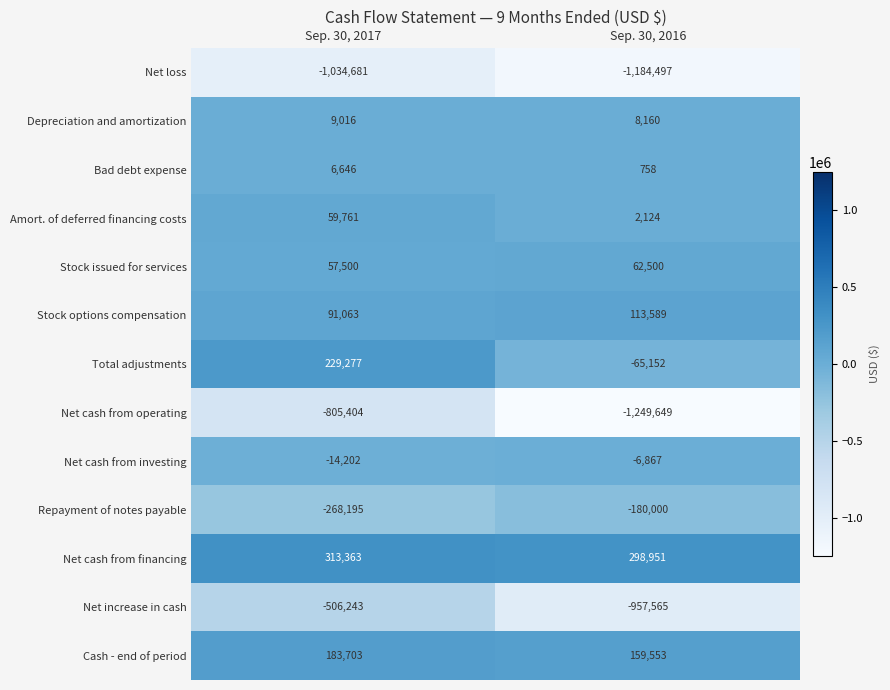

Which series has the largest range (max minus min)?

Net increase in cash